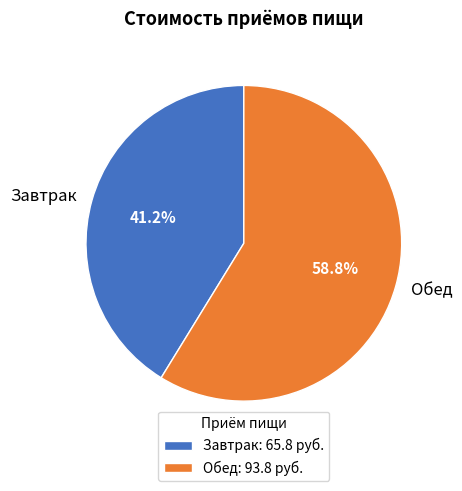

To the nearest percent, what is the average slice percentage?

50%